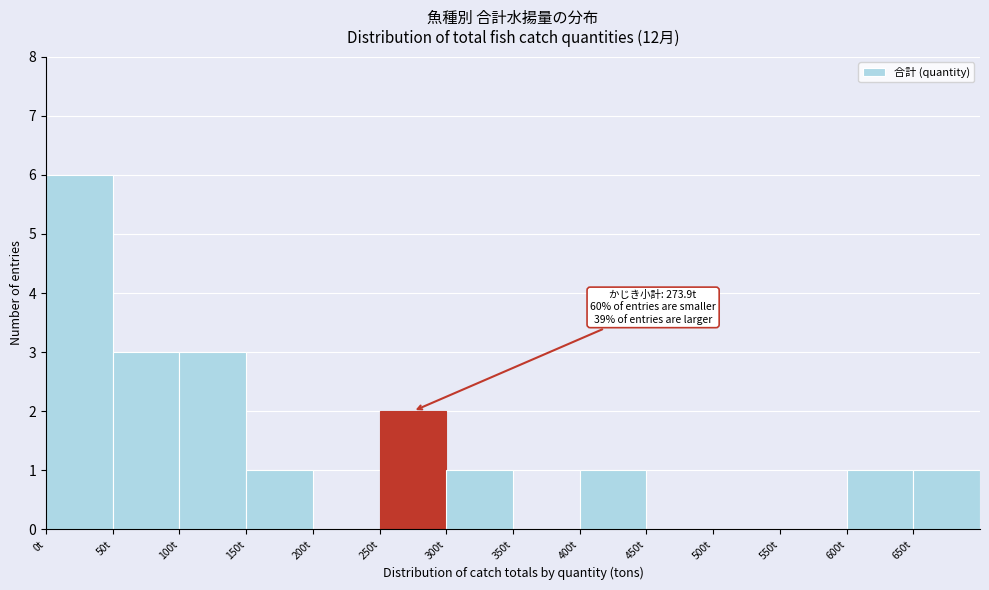

Which range on the x-axis has the tallest bar?

0 to 50